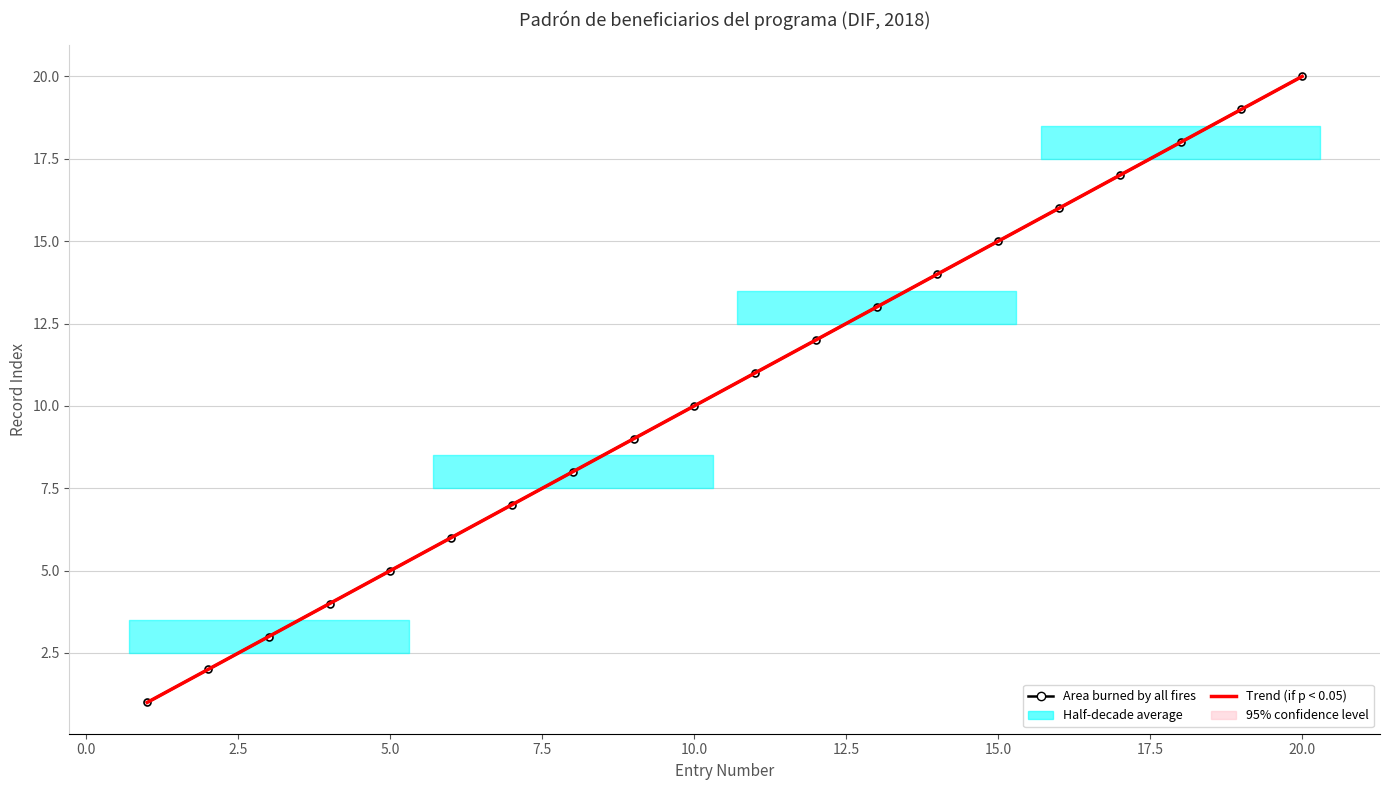

Where is the data nearest to the value 10?

10